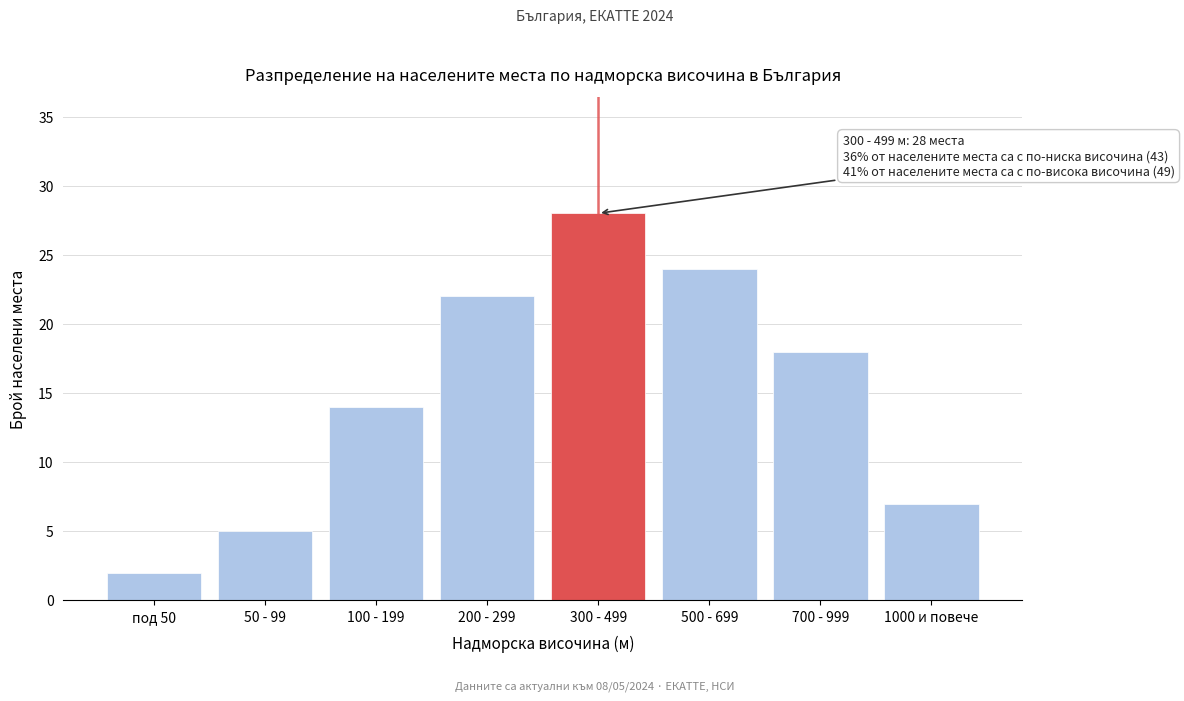

Reading right to left, transcribe all the data shown in this chart.

7	18	24	28	22	14	5	2